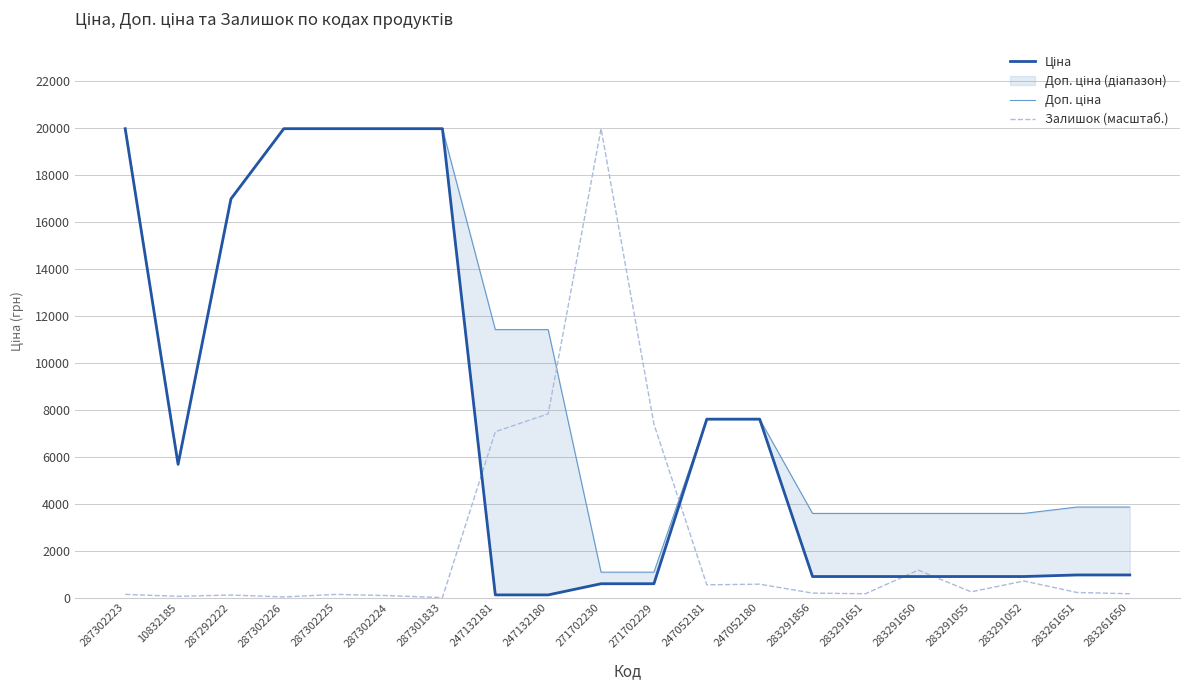

Rank the categories by Залишок (масштаб.) value from lowest to highest.

287301833, 287302226, 10832185, 287302224, 287292222, 287302223, 287302225, 283291651, 283261650, 283291856, 283261651, 283291055, 247052181, 247052180, 283291052, 283291650, 247132181, 271702229, 247132180, 271702230